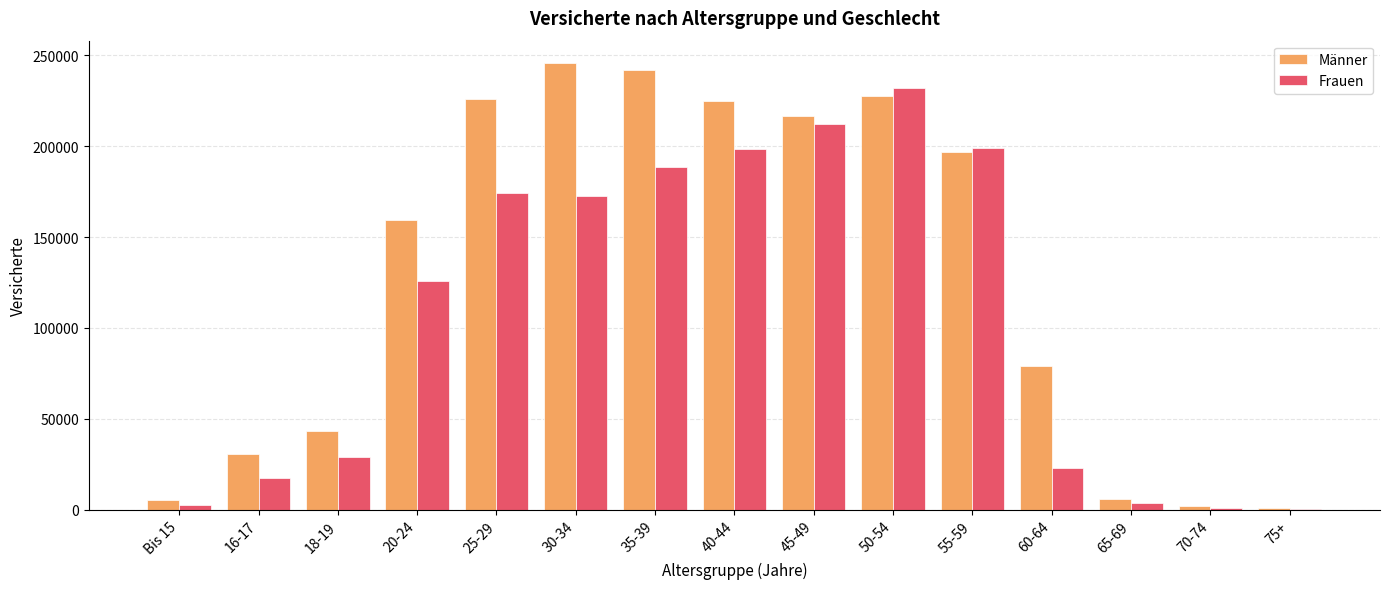

Is the value of Männer at 25-29 greater than the value of Frauen at 50-54?

No